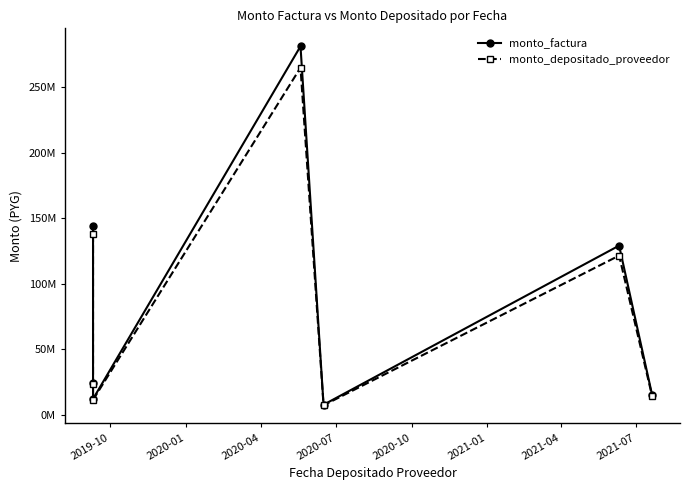

Count the number of categories in the chart.

7